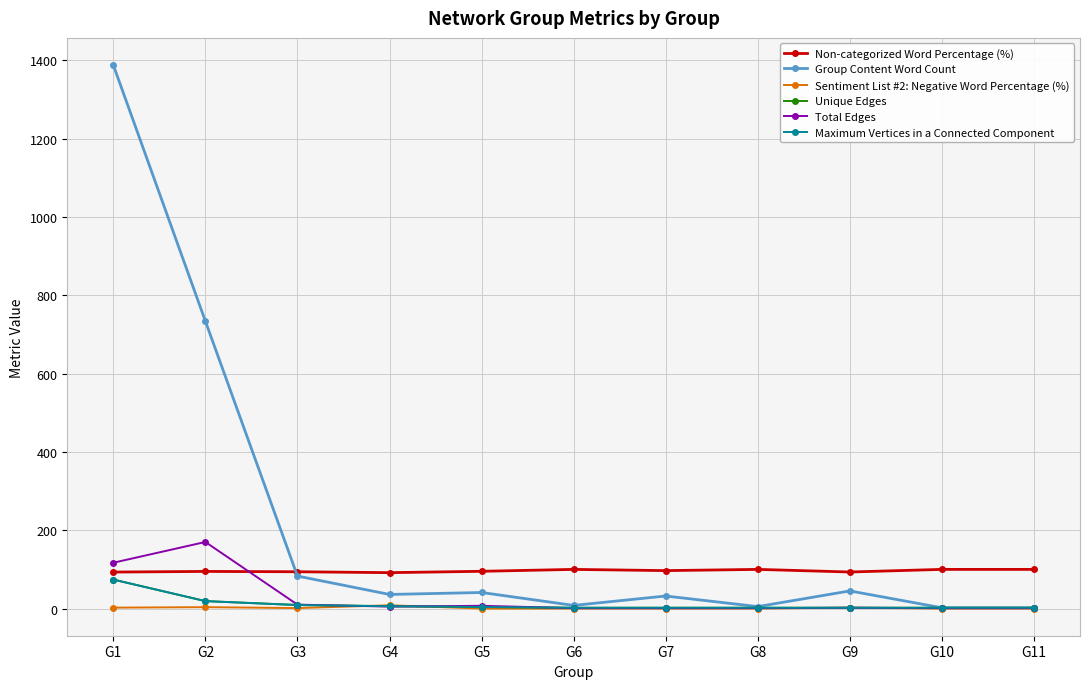

Does the chart have visible grid lines?

Yes